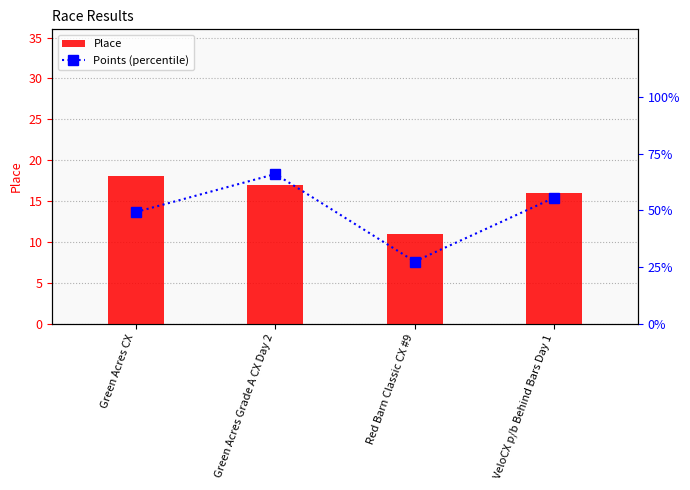

What position from the left is Red Barn Classic CX #9?

3